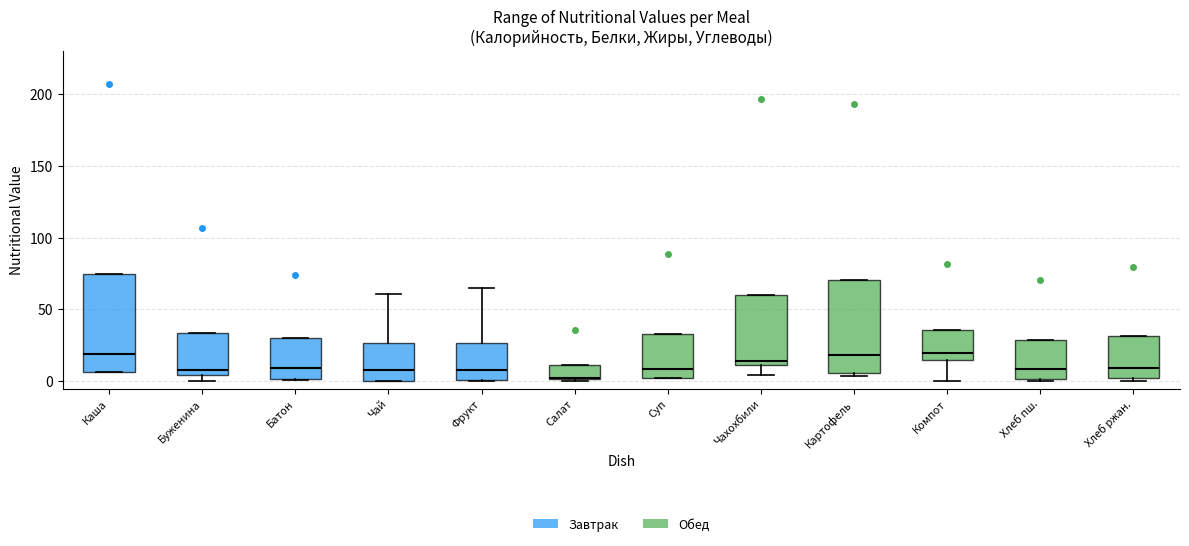

Reading left to right, read every box against the y-axis: the position of its median line, the range the box covers, and the ends of its whiskers. The values are not printed on the chart, so give them approximately, as read against the axis.

Каша: median 20, box 5 to 75, whiskers 5 to 75
Буженина: median 10, box 5 to 35, whiskers 0 to 35
Батон: median 10, box 0 to 30, whiskers 0 to 30
Чай: median 10, box 0 to 25, whiskers 0 to 60
Фрукт: median 10, box 0 to 25, whiskers 0 to 65
Салат: median 0, box 0 to 10, whiskers 0 to 10
Суп: median 10, box 0 to 35, whiskers 0 to 35
Чахохбили: median 15, box 10 to 60, whiskers 5 to 60
Картофель: median 20, box 5 to 70, whiskers 5 (just below the box's lower edge) to 70
Компот: median 20, box 15 to 35, whiskers 0 to 35
Хлеб пш.: median 10, box 0 to 30, whiskers 0 (just below the box's lower edge) to 30
Хлеб ржан.: median 10, box 0 to 30, whiskers 0 (just below the box's lower edge) to 30